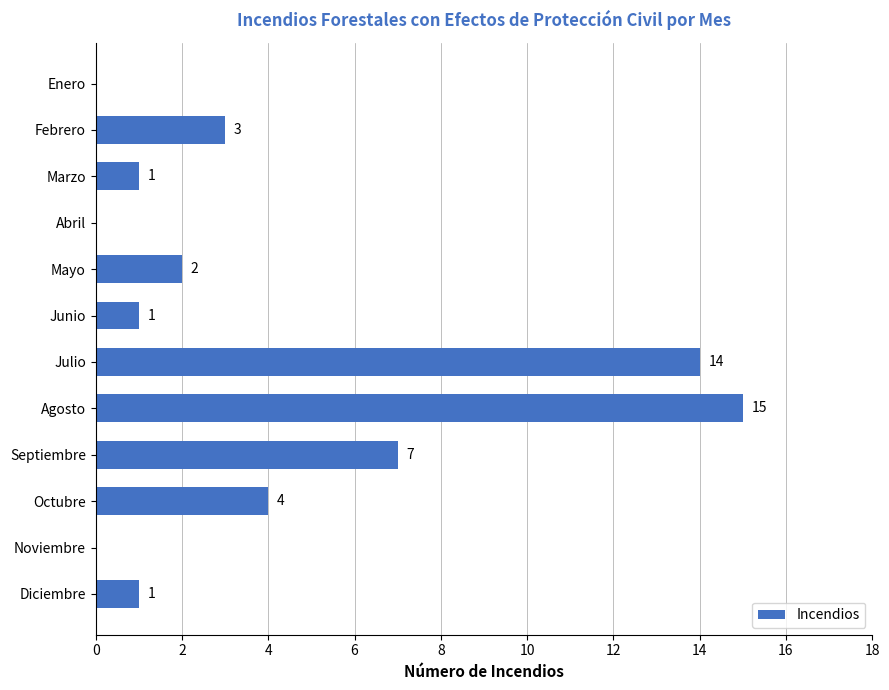

What is the change in value from Septiembre to Junio?

-6